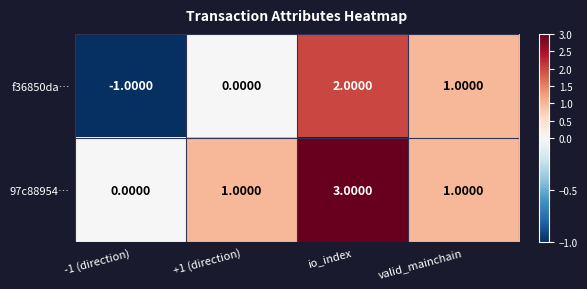

What is the maximum value shown in the chart?

3